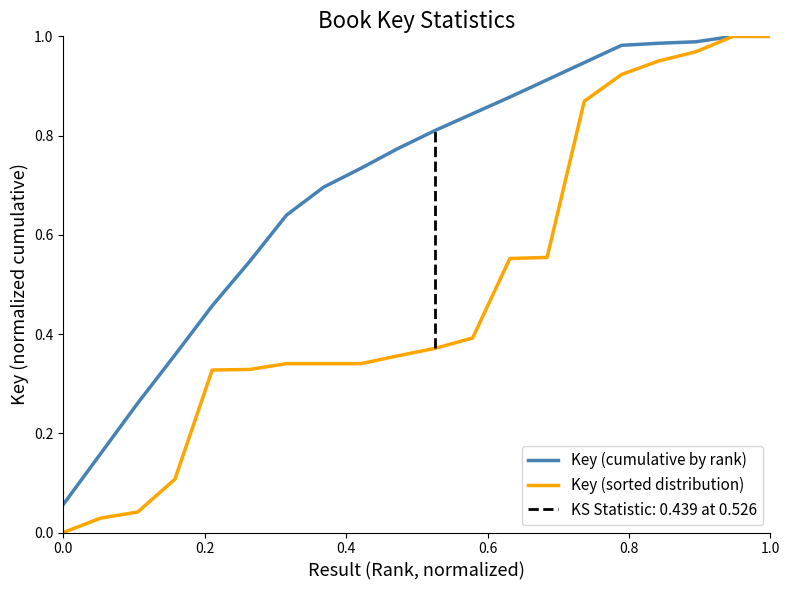

The value of Key (sorted distribution) at 0.0 is -0.3. True or false?

False